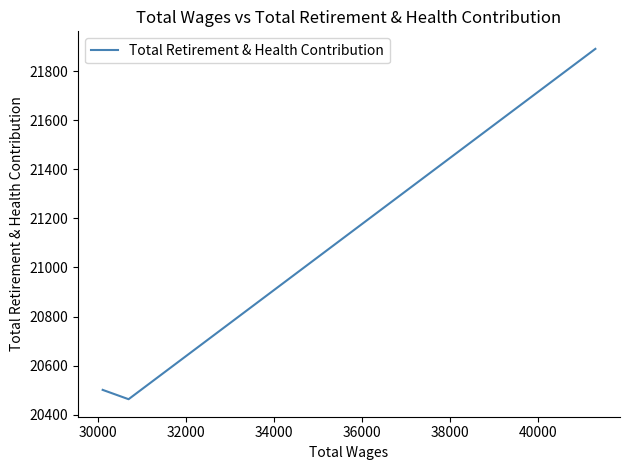

How many data points are less than 20501?

1